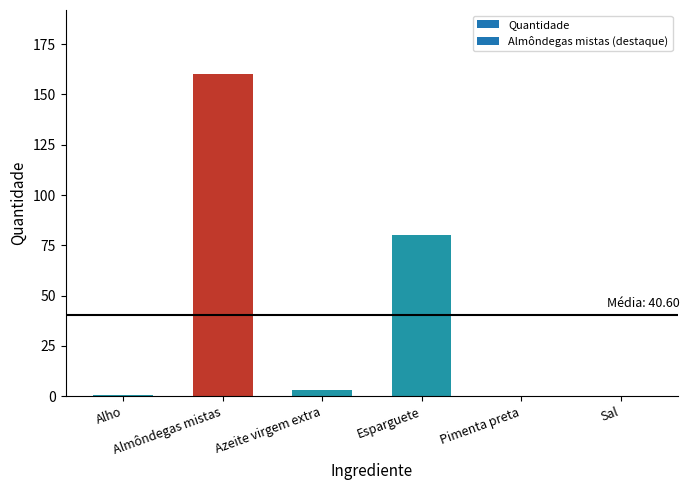

What is the greatest value displayed?

160.0